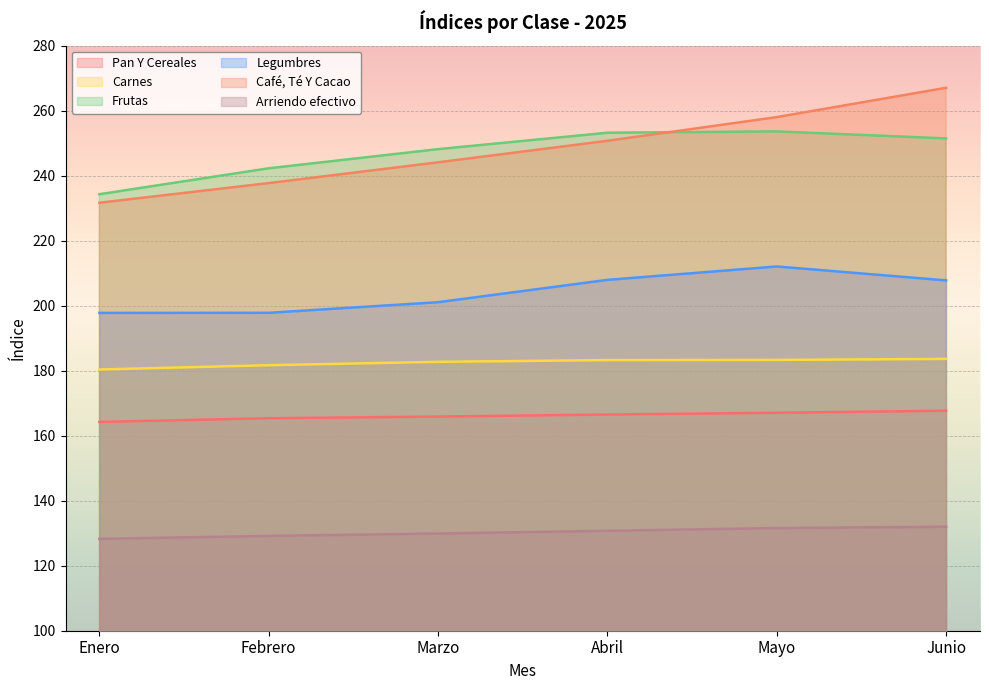

How many interior local peaks does the Frutas series have?

1